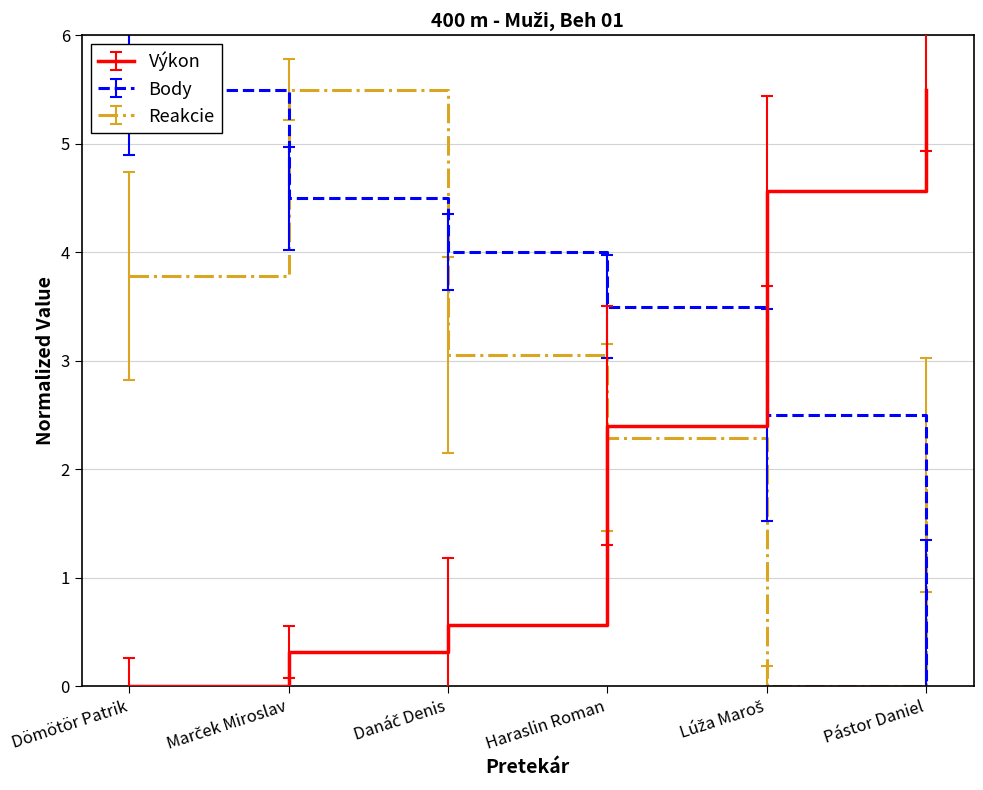

Reading left to right, list all the values displayed in this chart.

Výkon: Dömötör Patrik=0.0	Marček Miroslav=0.3	Danáč Denis=0.6	Haraslin Roman=2.4	Lúža Maroš=4.6	Pástor Daniel=5.5
Body: Dömötör Patrik=5.5	Marček Miroslav=4.5	Danáč Denis=4.0	Haraslin Roman=3.5	Lúža Maroš=2.5	Pástor Daniel=0.0
Reakcie: Dömötör Patrik=3.8	Marček Miroslav=5.5	Danáč Denis=3.1	Haraslin Roman=2.3	Lúža Maroš=0.0	Pástor Daniel=1.9